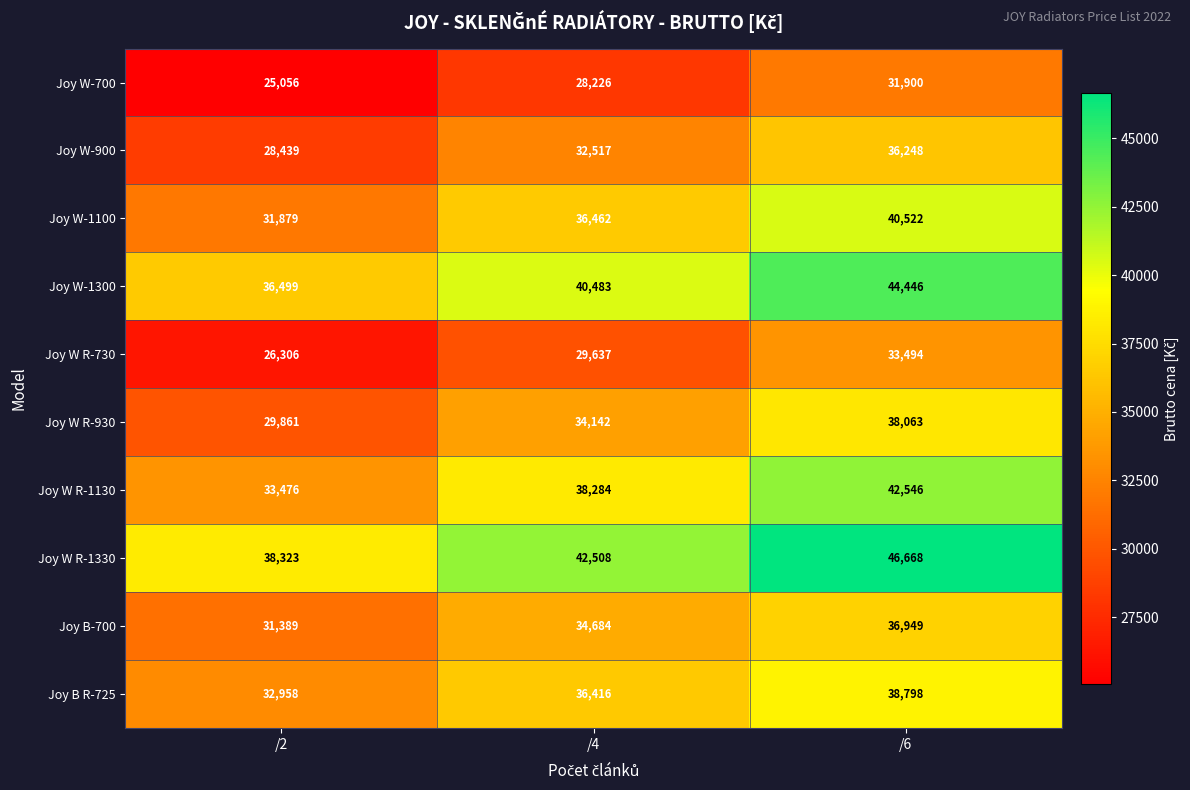

Which series has the largest total across all categories?

Joy W R-1330